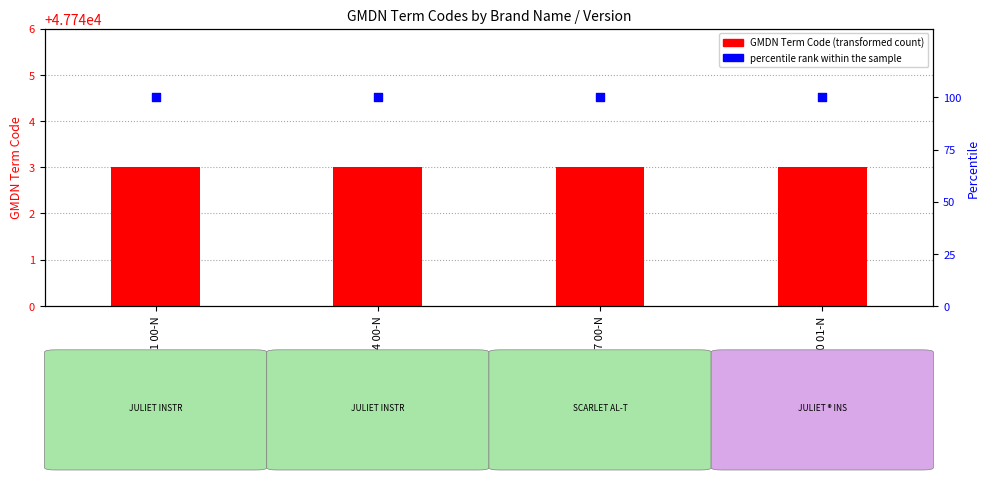

What is the total value across all series at JUT-IN 00 01-N?

103